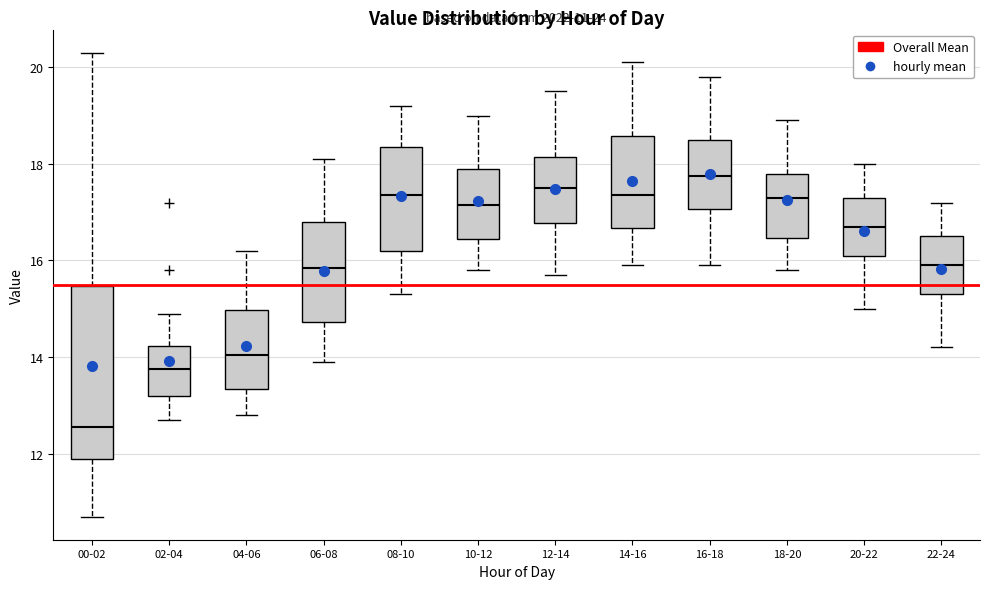

Which box's median line is the highest?

16-18